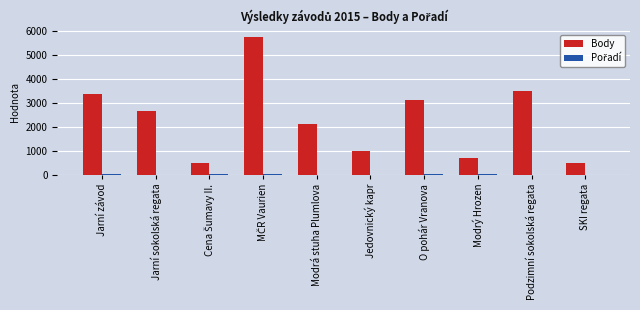

True or false: Body has a value of 194 at SKI regata.

False